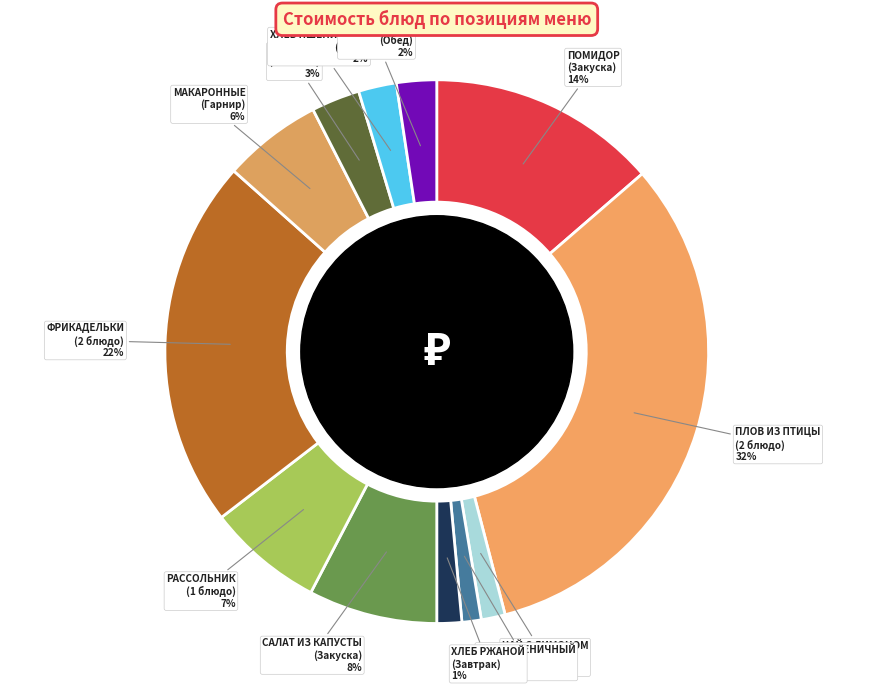

Which has a higher value, КОМПОТ (Напиток) or ПЛОВ ИЗ ПТИЦЫ (2 блюдо)?

ПЛОВ ИЗ ПТИЦЫ (2 блюдо)